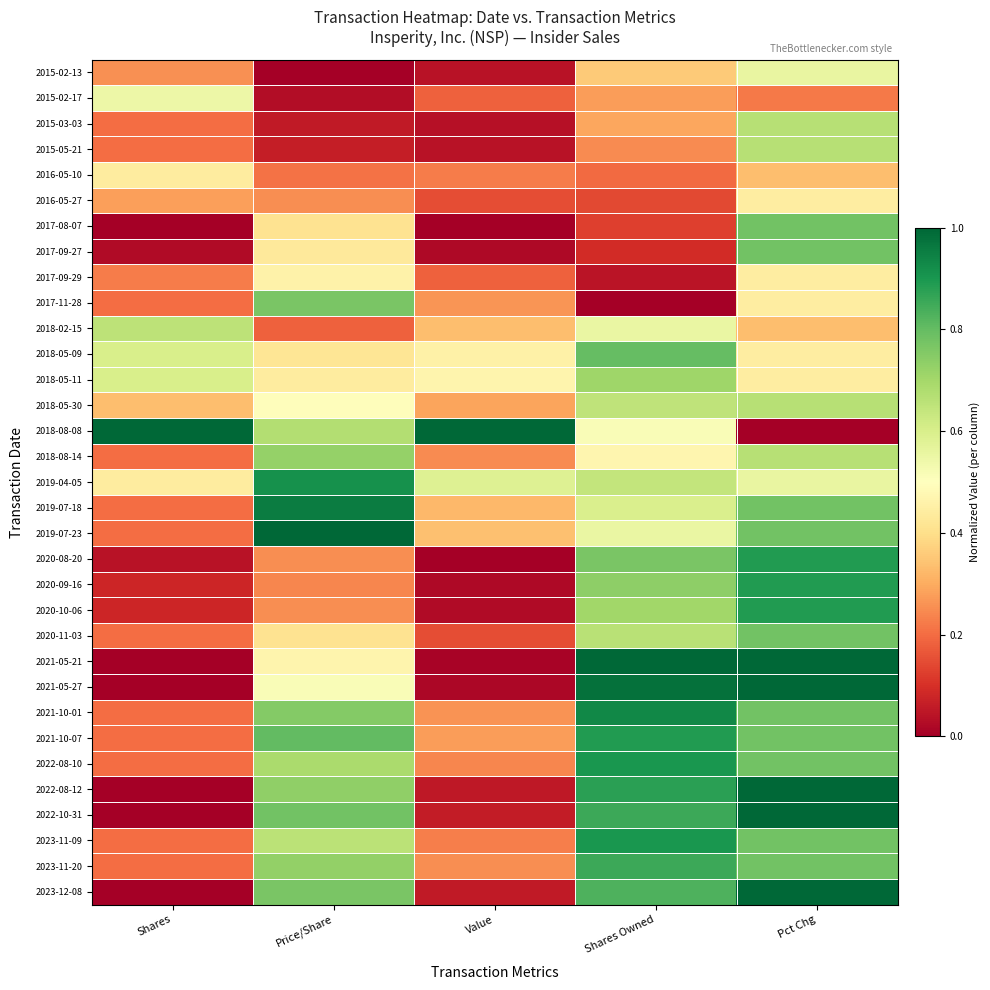

Reading right to left, extract all data points from this chart.

2015-02-13: Pct Chg=0.6	Shares Owned=0.4	Value=0.0	Price/Share=0.0	Shares=0.3
2015-02-17: Pct Chg=0.2	Shares Owned=0.3	Value=0.2	Price/Share=0.0	Shares=0.5
2015-03-03: Pct Chg=0.7	Shares Owned=0.3	Value=0.0	Price/Share=0.1	Shares=0.2
2015-05-21: Pct Chg=0.7	Shares Owned=0.2	Value=0.0	Price/Share=0.1	Shares=0.2
2016-05-10: Pct Chg=0.3	Shares Owned=0.2	Value=0.2	Price/Share=0.2	Shares=0.4
2016-05-27: Pct Chg=0.4	Shares Owned=0.1	Value=0.1	Price/Share=0.3	Shares=0.3
2017-08-07: Pct Chg=0.8	Shares Owned=0.1	Value=0.0	Price/Share=0.4	Shares=0.0
2017-09-27: Pct Chg=0.8	Shares Owned=0.1	Value=0.0	Price/Share=0.4	Shares=0.0
2017-09-29: Pct Chg=0.4	Shares Owned=0.0	Value=0.2	Price/Share=0.5	Shares=0.2
2017-11-28: Pct Chg=0.4	Shares Owned=0.0	Value=0.3	Price/Share=0.8	Shares=0.2
2018-02-15: Pct Chg=0.3	Shares Owned=0.6	Value=0.3	Price/Share=0.2	Shares=0.7
2018-05-09: Pct Chg=0.4	Shares Owned=0.8	Value=0.5	Price/Share=0.4	Shares=0.6
2018-05-11: Pct Chg=0.4	Shares Owned=0.7	Value=0.5	Price/Share=0.4	Shares=0.6
2018-05-30: Pct Chg=0.7	Shares Owned=0.6	Value=0.3	Price/Share=0.5	Shares=0.3
2018-08-08: Pct Chg=0.0	Shares Owned=0.5	Value=1.0	Price/Share=0.7	Shares=1.0
2018-08-14: Pct Chg=0.7	Shares Owned=0.5	Value=0.2	Price/Share=0.7	Shares=0.2
2019-04-05: Pct Chg=0.6	Shares Owned=0.6	Value=0.6	Price/Share=0.9	Shares=0.4
2019-07-18: Pct Chg=0.8	Shares Owned=0.6	Value=0.3	Price/Share=1.0	Shares=0.2
2019-07-23: Pct Chg=0.8	Shares Owned=0.6	Value=0.3	Price/Share=1.0	Shares=0.2
2020-08-20: Pct Chg=0.9	Shares Owned=0.8	Value=0.0	Price/Share=0.3	Shares=0.0
2020-09-16: Pct Chg=0.9	Shares Owned=0.7	Value=0.0	Price/Share=0.2	Shares=0.1
2020-10-06: Pct Chg=0.9	Shares Owned=0.7	Value=0.0	Price/Share=0.3	Shares=0.1
2020-11-03: Pct Chg=0.8	Shares Owned=0.7	Value=0.2	Price/Share=0.4	Shares=0.2
2021-05-21: Pct Chg=1.0	Shares Owned=1.0	Value=0.0	Price/Share=0.5	Shares=0.0
2021-05-27: Pct Chg=1.0	Shares Owned=1.0	Value=0.0	Price/Share=0.5	Shares=0.0
2021-10-01: Pct Chg=0.8	Shares Owned=0.9	Value=0.3	Price/Share=0.8	Shares=0.2
2021-10-07: Pct Chg=0.8	Shares Owned=0.9	Value=0.3	Price/Share=0.8	Shares=0.2
2022-08-10: Pct Chg=0.8	Shares Owned=0.9	Value=0.2	Price/Share=0.7	Shares=0.2
2022-08-12: Pct Chg=1.0	Shares Owned=0.9	Value=0.1	Price/Share=0.7	Shares=0.0
2022-10-31: Pct Chg=1.0	Shares Owned=0.9	Value=0.1	Price/Share=0.8	Shares=0.0
2023-11-09: Pct Chg=0.8	Shares Owned=0.9	Value=0.2	Price/Share=0.7	Shares=0.2
2023-11-20: Pct Chg=0.8	Shares Owned=0.9	Value=0.3	Price/Share=0.7	Shares=0.2
2023-12-08: Pct Chg=1.0	Shares Owned=0.8	Value=0.1	Price/Share=0.8	Shares=0.0